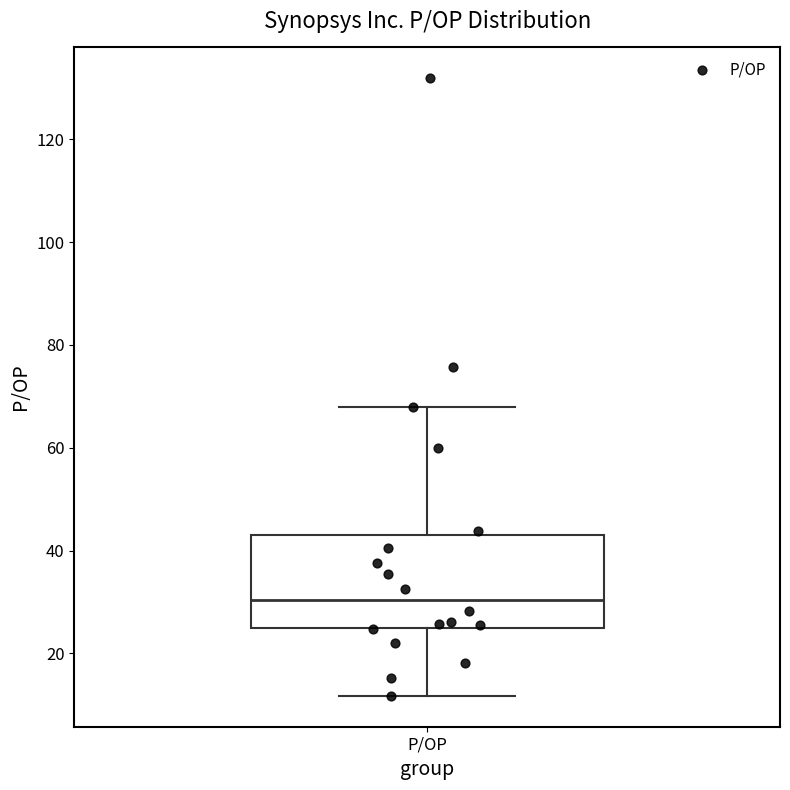

Transcribe this box plot: give where the median line is, the range the box spans, and where the two whiskers end, as read against the y-axis. The values are not printed on the chart, so give them approximately, as read against the axis.

median 30, box 24 to 44, whiskers 12 to 68